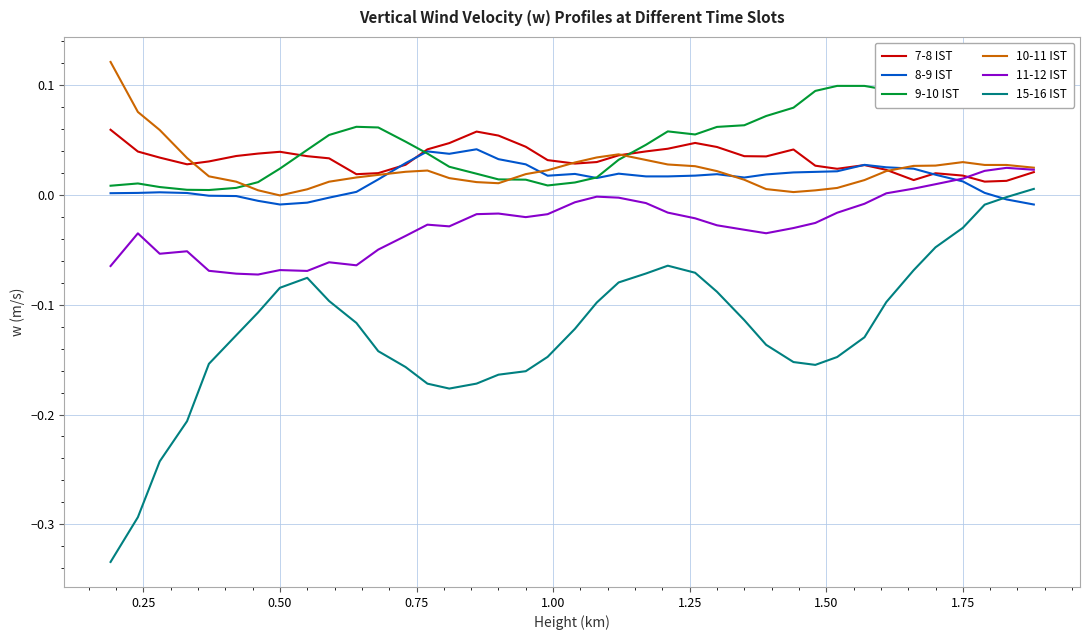

Which series has the widest spread of values?

15-16 IST